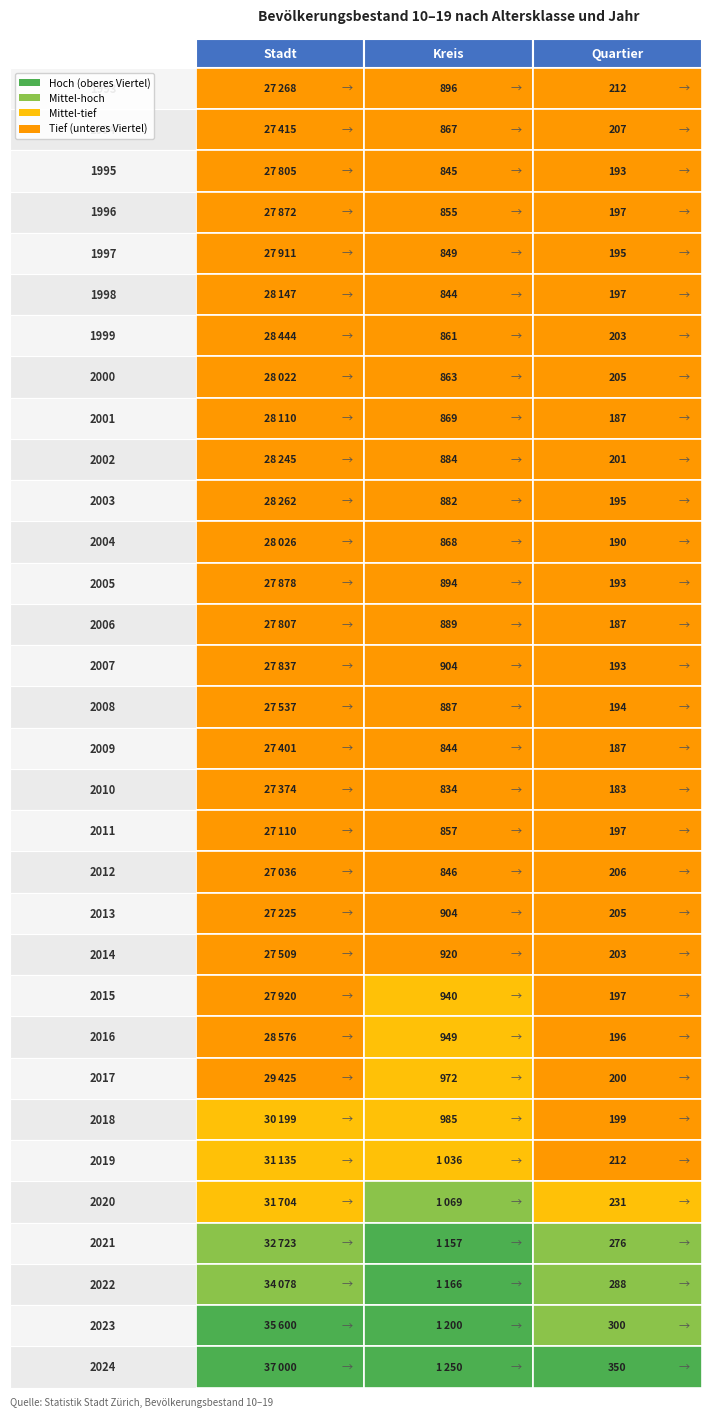

Where does the 1994 series first go above 867?

1993